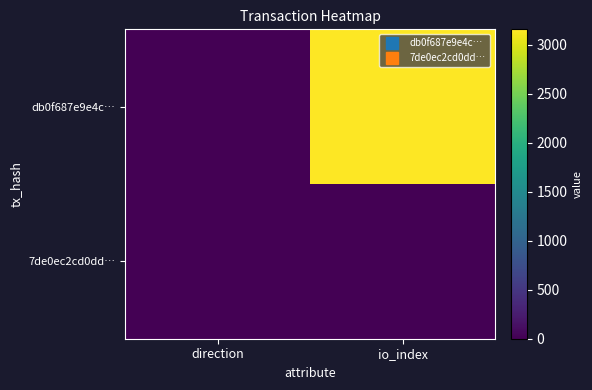

At which category does the chart reach its peak across all series?

io_index